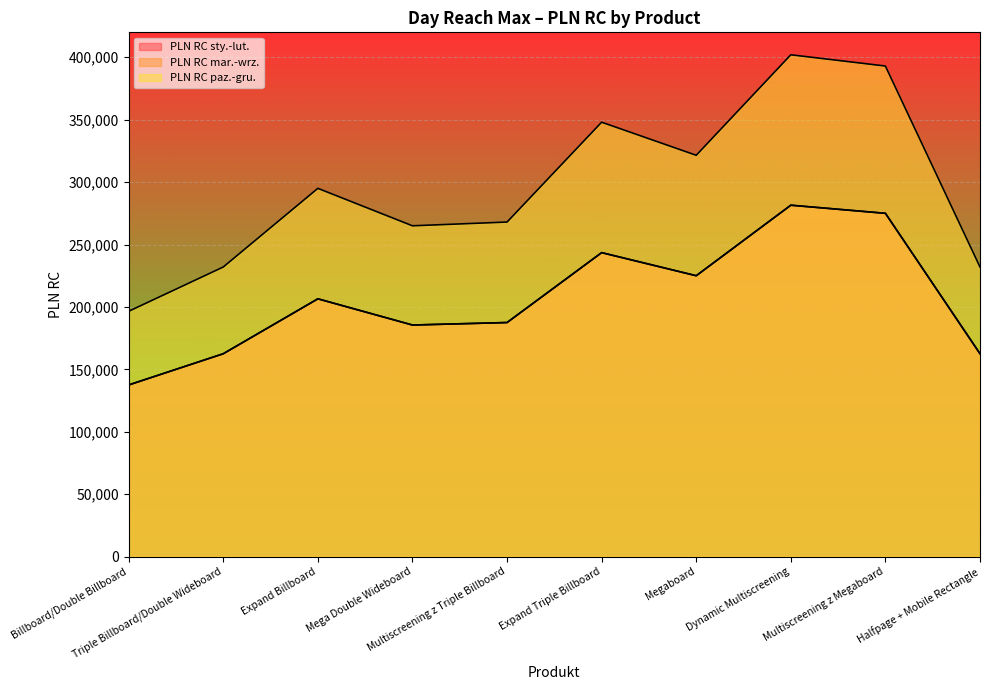

Which has a higher value, Megaboard or Dynamic Multiscreening?

Dynamic Multiscreening